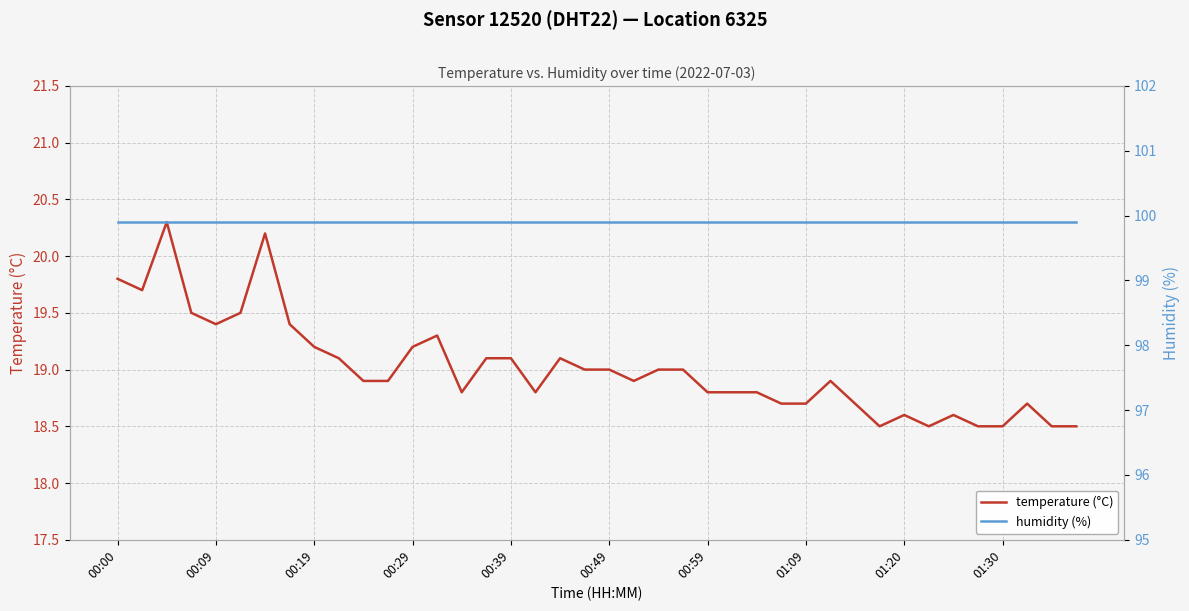

At how many categories does at least one series exceed 65?

40